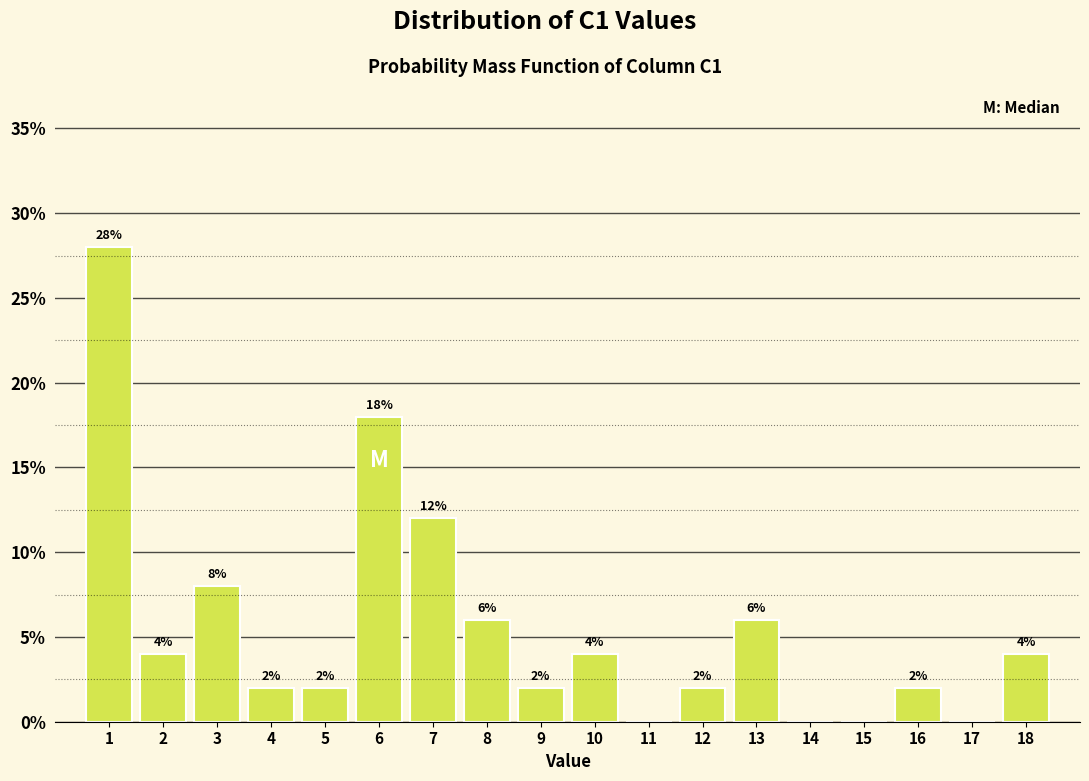

Which range on the x-axis has the tallest bar?

0.5 to 1.5